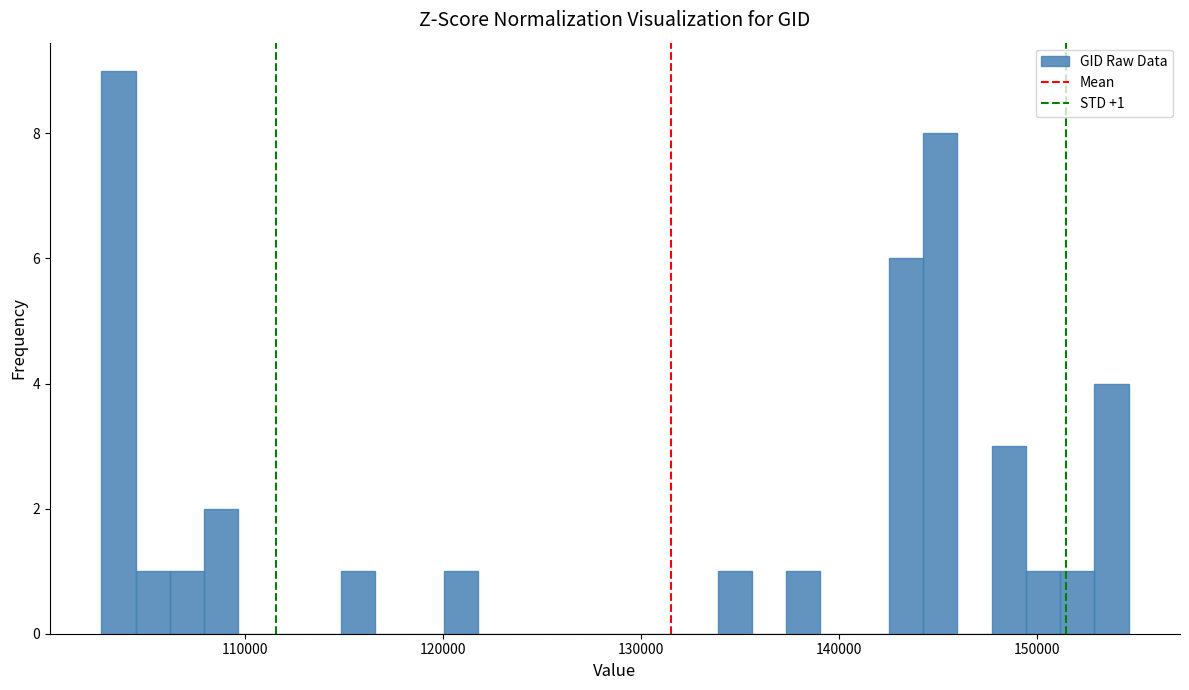

Around what value on the x-axis is the tallest bar? Give the approximate position of its centre, as read against the axis.

104000